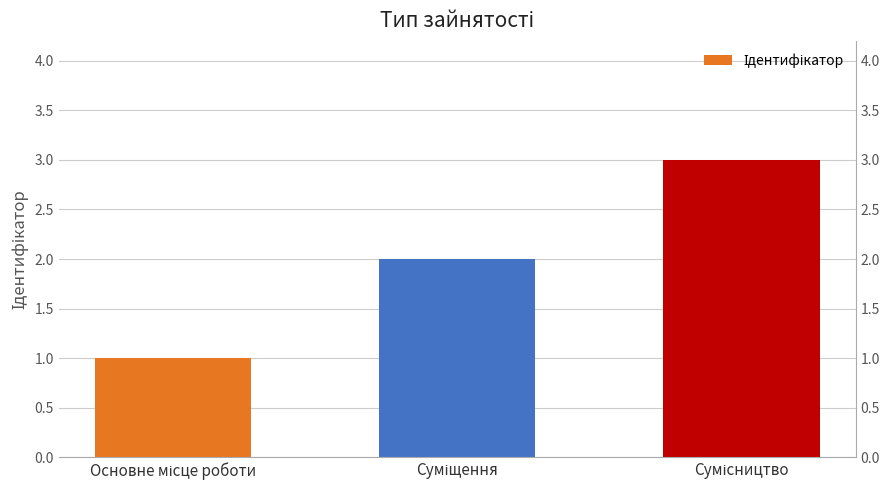

Which category has the highest value across all series?

Сумісництво